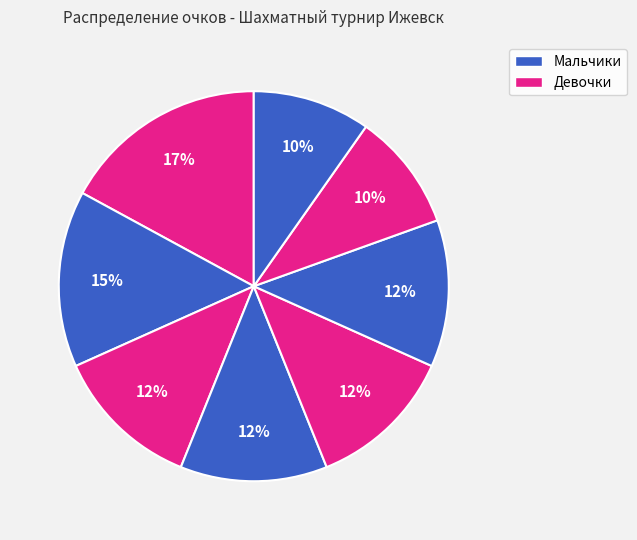

To the nearest percent, what is the average slice percentage?

12%